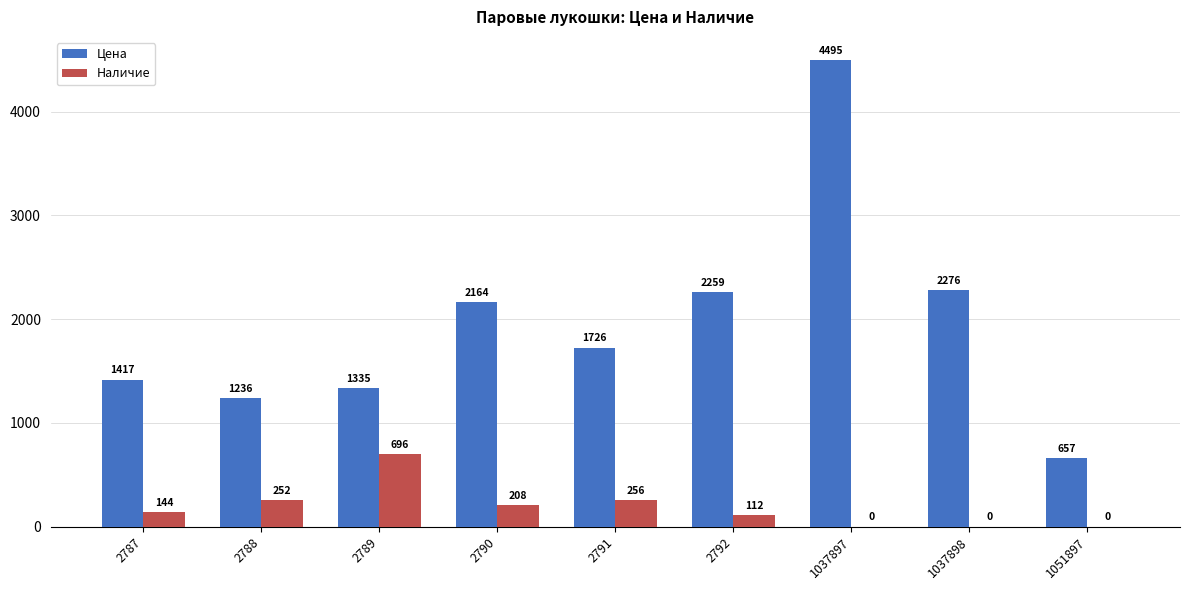

Is it true that Наличие equals 252 at 2788?

True